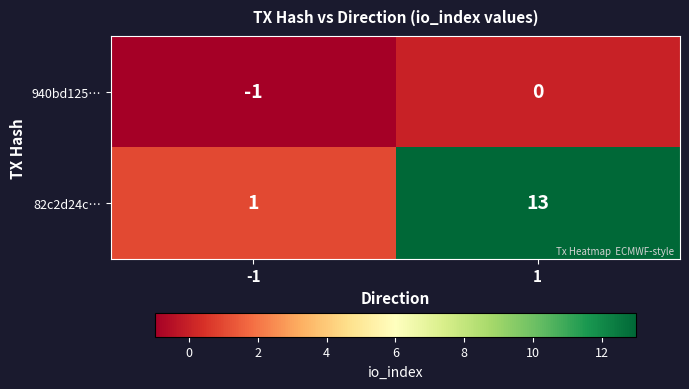

Rank the series at 1 from lowest to highest value.

940bd125…, 82c2d24c…